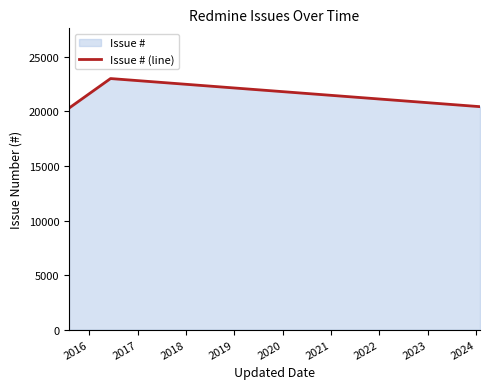

What is the smallest value displayed?

20310